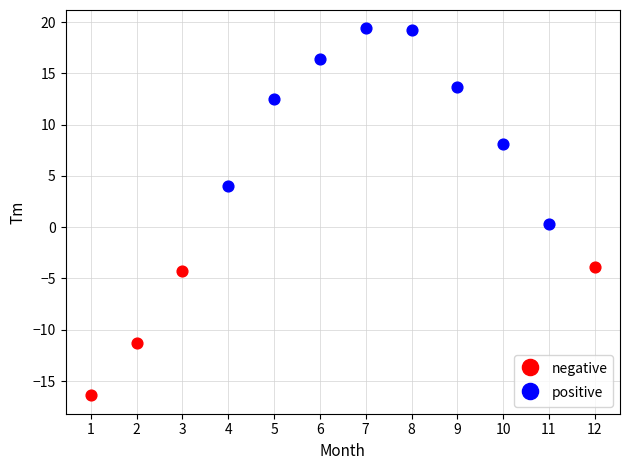

What are all the series names shown in the legend?

negative, positive